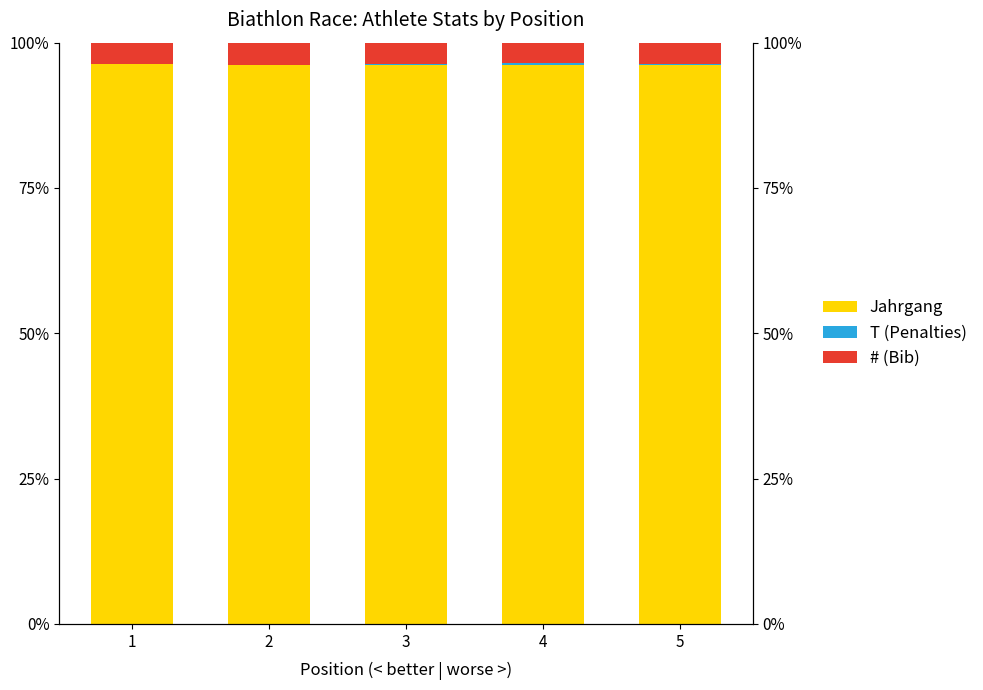

Reading left to right, list all the values displayed in this chart.

Jahrgang: 1=96.3	2=96.1	3=96.1	4=96.2	5=96.1
T (Penalties): 1=0.0	2=0.1	3=0.2	4=0.3	5=0.2
# (Bib): 1=3.6	2=3.8	3=3.7	4=3.6	5=3.7